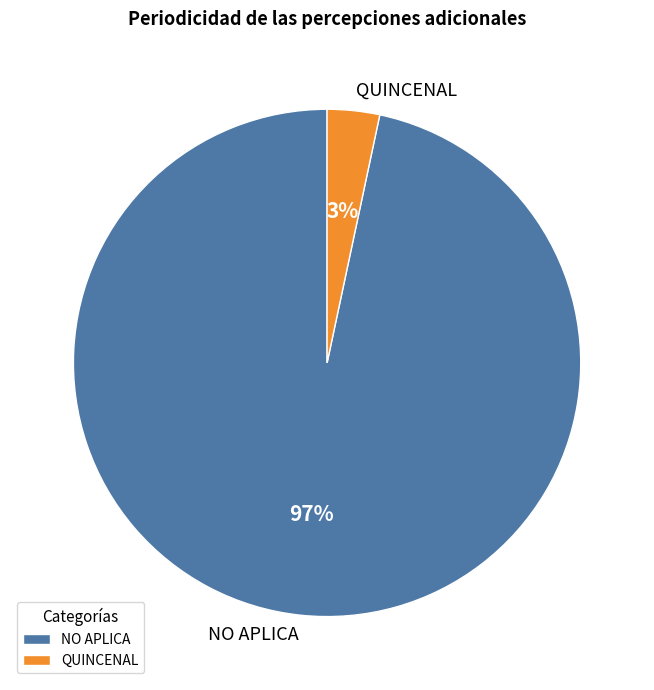

Combined, do NO APLICA and QUINCENAL account for over 50%?

Yes